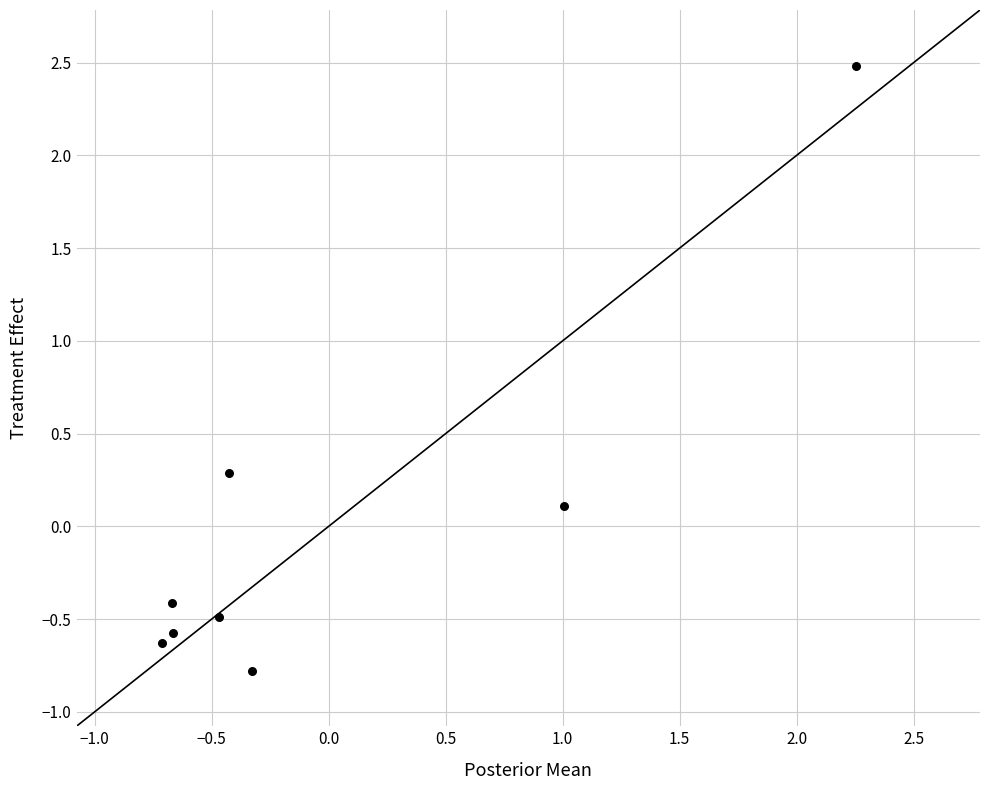

What is the range of X values (max minus min)?

3.0